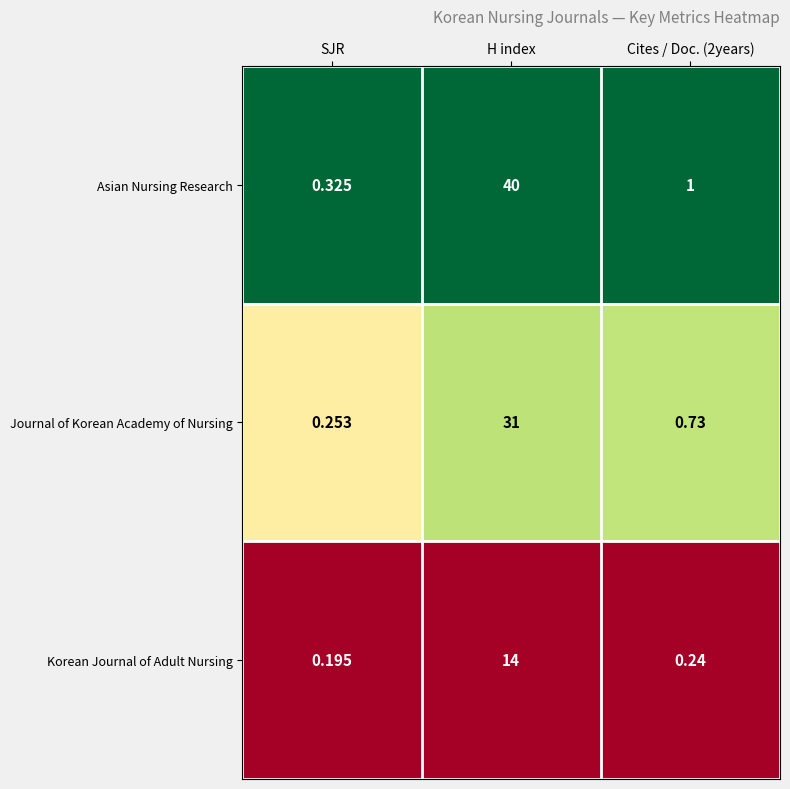

At which category is the sum across all series the highest?

H index